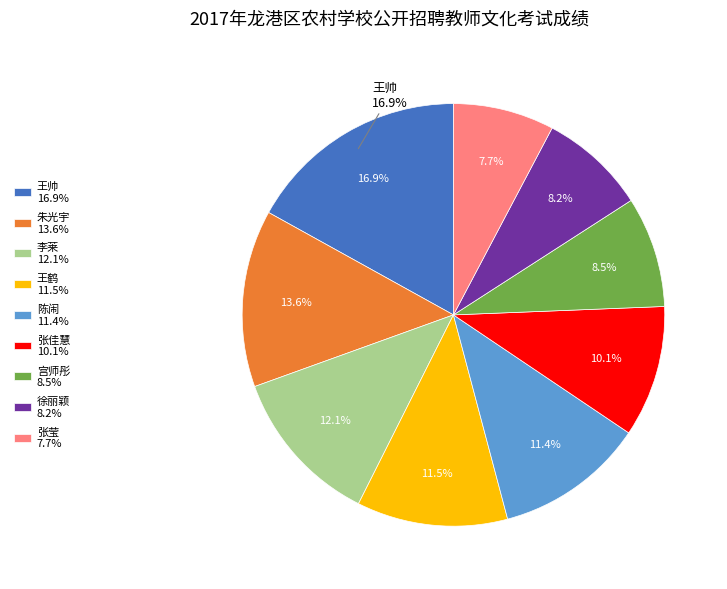

True or false: 鄂楠楠 accounts for 0% of the total.

True